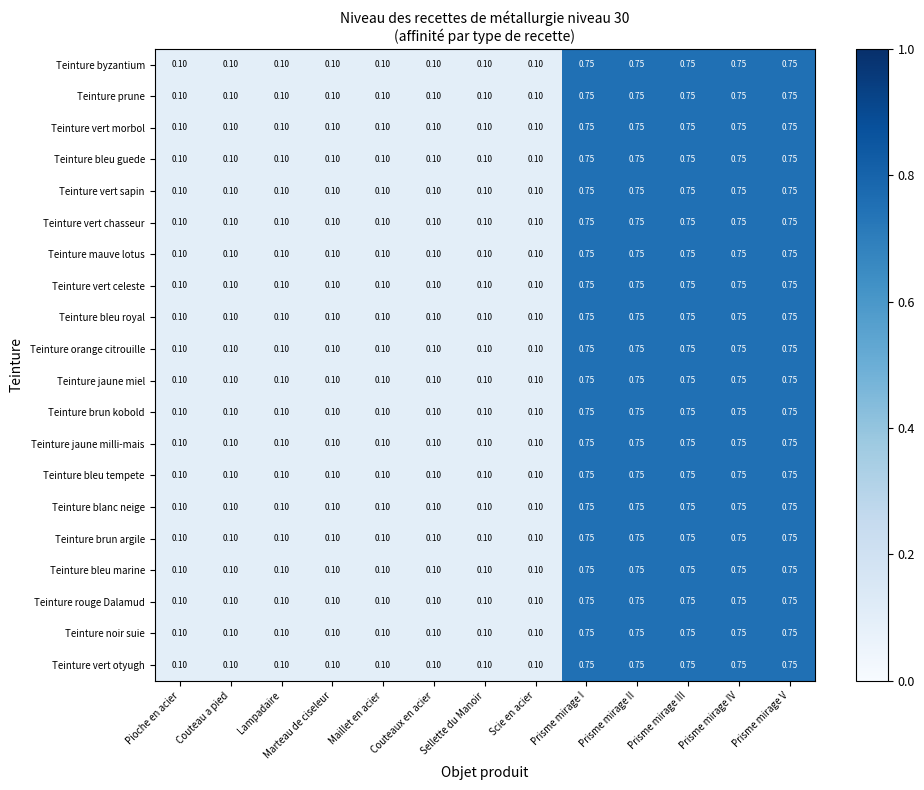

Reading right to left, what are all the values shown in this chart?

Teinture byzantium: Prisme mirage V=0.8	Prisme mirage IV=0.8	Prisme mirage III=0.8	Prisme mirage II=0.8	Prisme mirage I=0.8	Scie en acier=0.1	Sellette du Manoir=0.1	Couteaux en acier=0.1	Maillet en acier=0.1	Marteau de ciseleur=0.1	Lampadaire=0.1	Couteau a pied=0.1	Pioche en acier=0.1
Teinture prune: Prisme mirage V=0.8	Prisme mirage IV=0.8	Prisme mirage III=0.8	Prisme mirage II=0.8	Prisme mirage I=0.8	Scie en acier=0.1	Sellette du Manoir=0.1	Couteaux en acier=0.1	Maillet en acier=0.1	Marteau de ciseleur=0.1	Lampadaire=0.1	Couteau a pied=0.1	Pioche en acier=0.1
Teinture vert morbol: Prisme mirage V=0.8	Prisme mirage IV=0.8	Prisme mirage III=0.8	Prisme mirage II=0.8	Prisme mirage I=0.8	Scie en acier=0.1	Sellette du Manoir=0.1	Couteaux en acier=0.1	Maillet en acier=0.1	Marteau de ciseleur=0.1	Lampadaire=0.1	Couteau a pied=0.1	Pioche en acier=0.1
Teinture bleu guede: Prisme mirage V=0.8	Prisme mirage IV=0.8	Prisme mirage III=0.8	Prisme mirage II=0.8	Prisme mirage I=0.8	Scie en acier=0.1	Sellette du Manoir=0.1	Couteaux en acier=0.1	Maillet en acier=0.1	Marteau de ciseleur=0.1	Lampadaire=0.1	Couteau a pied=0.1	Pioche en acier=0.1
Teinture vert sapin: Prisme mirage V=0.8	Prisme mirage IV=0.8	Prisme mirage III=0.8	Prisme mirage II=0.8	Prisme mirage I=0.8	Scie en acier=0.1	Sellette du Manoir=0.1	Couteaux en acier=0.1	Maillet en acier=0.1	Marteau de ciseleur=0.1	Lampadaire=0.1	Couteau a pied=0.1	Pioche en acier=0.1
Teinture vert chasseur: Prisme mirage V=0.8	Prisme mirage IV=0.8	Prisme mirage III=0.8	Prisme mirage II=0.8	Prisme mirage I=0.8	Scie en acier=0.1	Sellette du Manoir=0.1	Couteaux en acier=0.1	Maillet en acier=0.1	Marteau de ciseleur=0.1	Lampadaire=0.1	Couteau a pied=0.1	Pioche en acier=0.1
Teinture mauve lotus: Prisme mirage V=0.8	Prisme mirage IV=0.8	Prisme mirage III=0.8	Prisme mirage II=0.8	Prisme mirage I=0.8	Scie en acier=0.1	Sellette du Manoir=0.1	Couteaux en acier=0.1	Maillet en acier=0.1	Marteau de ciseleur=0.1	Lampadaire=0.1	Couteau a pied=0.1	Pioche en acier=0.1
Teinture vert celeste: Prisme mirage V=0.8	Prisme mirage IV=0.8	Prisme mirage III=0.8	Prisme mirage II=0.8	Prisme mirage I=0.8	Scie en acier=0.1	Sellette du Manoir=0.1	Couteaux en acier=0.1	Maillet en acier=0.1	Marteau de ciseleur=0.1	Lampadaire=0.1	Couteau a pied=0.1	Pioche en acier=0.1
Teinture bleu royal: Prisme mirage V=0.8	Prisme mirage IV=0.8	Prisme mirage III=0.8	Prisme mirage II=0.8	Prisme mirage I=0.8	Scie en acier=0.1	Sellette du Manoir=0.1	Couteaux en acier=0.1	Maillet en acier=0.1	Marteau de ciseleur=0.1	Lampadaire=0.1	Couteau a pied=0.1	Pioche en acier=0.1
Teinture orange citrouille: Prisme mirage V=0.8	Prisme mirage IV=0.8	Prisme mirage III=0.8	Prisme mirage II=0.8	Prisme mirage I=0.8	Scie en acier=0.1	Sellette du Manoir=0.1	Couteaux en acier=0.1	Maillet en acier=0.1	Marteau de ciseleur=0.1	Lampadaire=0.1	Couteau a pied=0.1	Pioche en acier=0.1
Teinture jaune miel: Prisme mirage V=0.8	Prisme mirage IV=0.8	Prisme mirage III=0.8	Prisme mirage II=0.8	Prisme mirage I=0.8	Scie en acier=0.1	Sellette du Manoir=0.1	Couteaux en acier=0.1	Maillet en acier=0.1	Marteau de ciseleur=0.1	Lampadaire=0.1	Couteau a pied=0.1	Pioche en acier=0.1
Teinture brun kobold: Prisme mirage V=0.8	Prisme mirage IV=0.8	Prisme mirage III=0.8	Prisme mirage II=0.8	Prisme mirage I=0.8	Scie en acier=0.1	Sellette du Manoir=0.1	Couteaux en acier=0.1	Maillet en acier=0.1	Marteau de ciseleur=0.1	Lampadaire=0.1	Couteau a pied=0.1	Pioche en acier=0.1
Teinture jaune milli-mais: Prisme mirage V=0.8	Prisme mirage IV=0.8	Prisme mirage III=0.8	Prisme mirage II=0.8	Prisme mirage I=0.8	Scie en acier=0.1	Sellette du Manoir=0.1	Couteaux en acier=0.1	Maillet en acier=0.1	Marteau de ciseleur=0.1	Lampadaire=0.1	Couteau a pied=0.1	Pioche en acier=0.1
Teinture bleu tempete: Prisme mirage V=0.8	Prisme mirage IV=0.8	Prisme mirage III=0.8	Prisme mirage II=0.8	Prisme mirage I=0.8	Scie en acier=0.1	Sellette du Manoir=0.1	Couteaux en acier=0.1	Maillet en acier=0.1	Marteau de ciseleur=0.1	Lampadaire=0.1	Couteau a pied=0.1	Pioche en acier=0.1
Teinture blanc neige: Prisme mirage V=0.8	Prisme mirage IV=0.8	Prisme mirage III=0.8	Prisme mirage II=0.8	Prisme mirage I=0.8	Scie en acier=0.1	Sellette du Manoir=0.1	Couteaux en acier=0.1	Maillet en acier=0.1	Marteau de ciseleur=0.1	Lampadaire=0.1	Couteau a pied=0.1	Pioche en acier=0.1
Teinture brun argile: Prisme mirage V=0.8	Prisme mirage IV=0.8	Prisme mirage III=0.8	Prisme mirage II=0.8	Prisme mirage I=0.8	Scie en acier=0.1	Sellette du Manoir=0.1	Couteaux en acier=0.1	Maillet en acier=0.1	Marteau de ciseleur=0.1	Lampadaire=0.1	Couteau a pied=0.1	Pioche en acier=0.1
Teinture bleu marine: Prisme mirage V=0.8	Prisme mirage IV=0.8	Prisme mirage III=0.8	Prisme mirage II=0.8	Prisme mirage I=0.8	Scie en acier=0.1	Sellette du Manoir=0.1	Couteaux en acier=0.1	Maillet en acier=0.1	Marteau de ciseleur=0.1	Lampadaire=0.1	Couteau a pied=0.1	Pioche en acier=0.1
Teinture rouge Dalamud: Prisme mirage V=0.8	Prisme mirage IV=0.8	Prisme mirage III=0.8	Prisme mirage II=0.8	Prisme mirage I=0.8	Scie en acier=0.1	Sellette du Manoir=0.1	Couteaux en acier=0.1	Maillet en acier=0.1	Marteau de ciseleur=0.1	Lampadaire=0.1	Couteau a pied=0.1	Pioche en acier=0.1
Teinture noir suie: Prisme mirage V=0.8	Prisme mirage IV=0.8	Prisme mirage III=0.8	Prisme mirage II=0.8	Prisme mirage I=0.8	Scie en acier=0.1	Sellette du Manoir=0.1	Couteaux en acier=0.1	Maillet en acier=0.1	Marteau de ciseleur=0.1	Lampadaire=0.1	Couteau a pied=0.1	Pioche en acier=0.1
Teinture vert otyugh: Prisme mirage V=0.8	Prisme mirage IV=0.8	Prisme mirage III=0.8	Prisme mirage II=0.8	Prisme mirage I=0.8	Scie en acier=0.1	Sellette du Manoir=0.1	Couteaux en acier=0.1	Maillet en acier=0.1	Marteau de ciseleur=0.1	Lampadaire=0.1	Couteau a pied=0.1	Pioche en acier=0.1